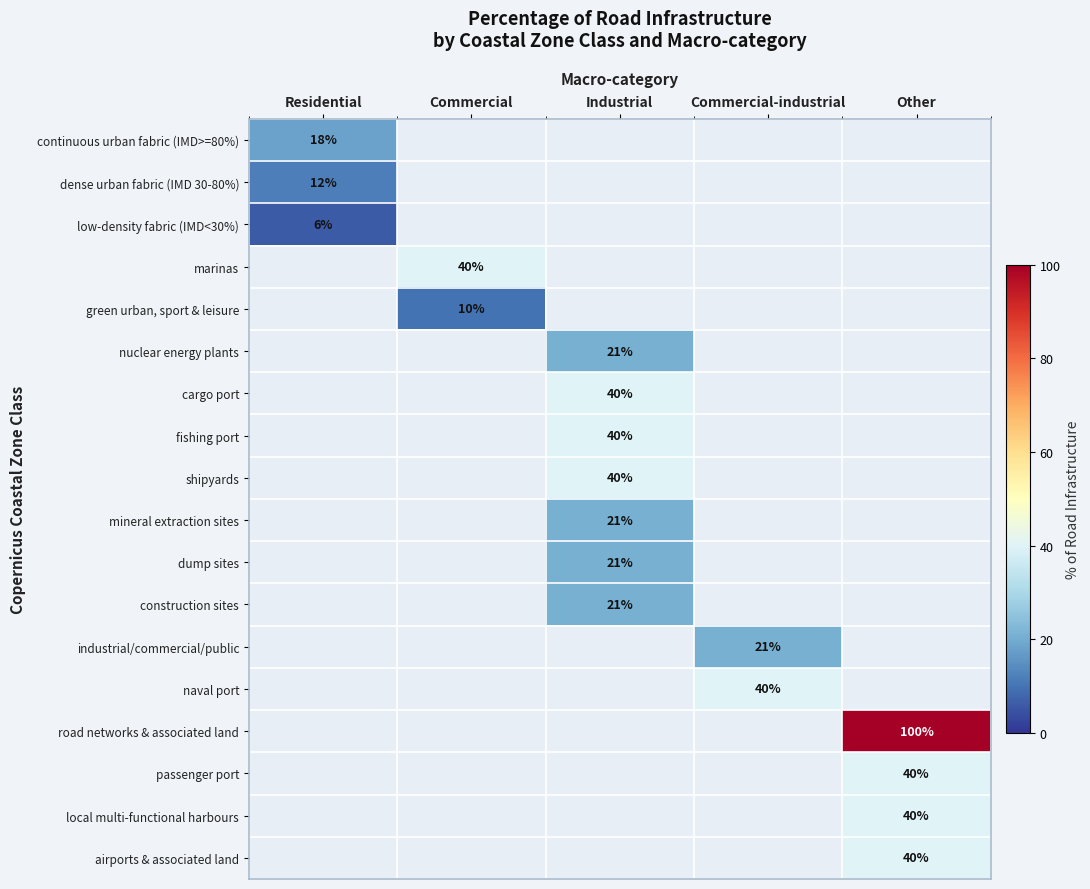

True or false: dense urban fabric (IMD 30-80%) has a value of 21 at Residential.

False